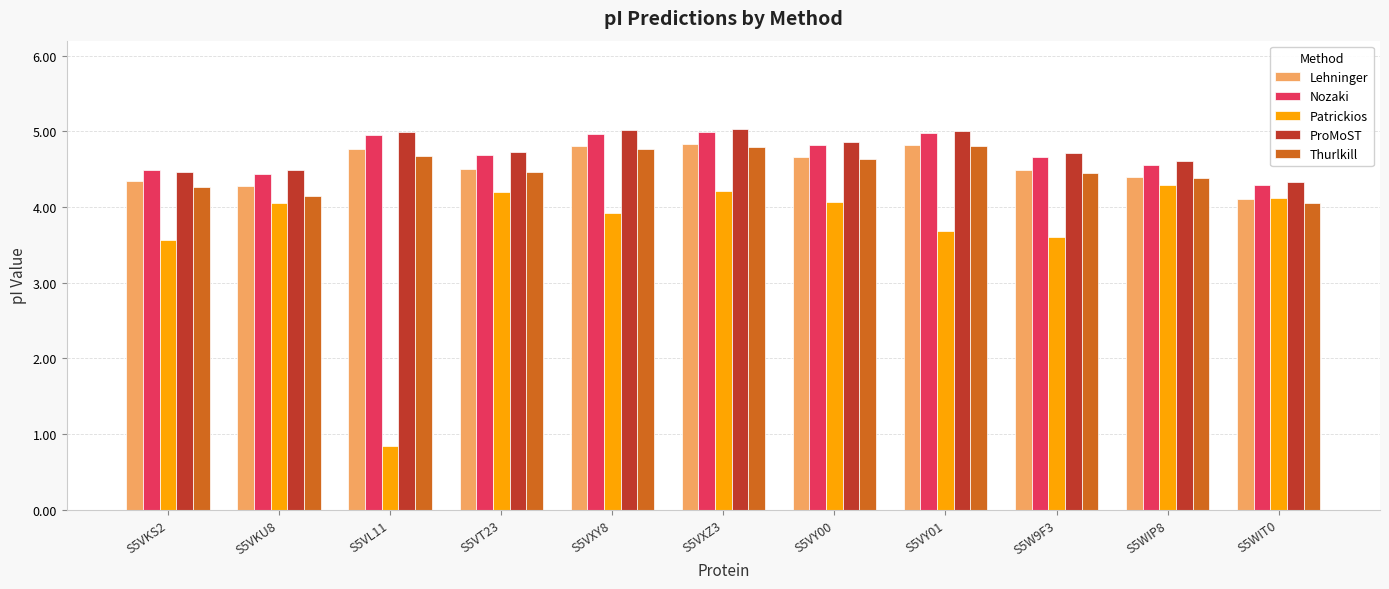

What is the average value of the ProMoST series?

4.7